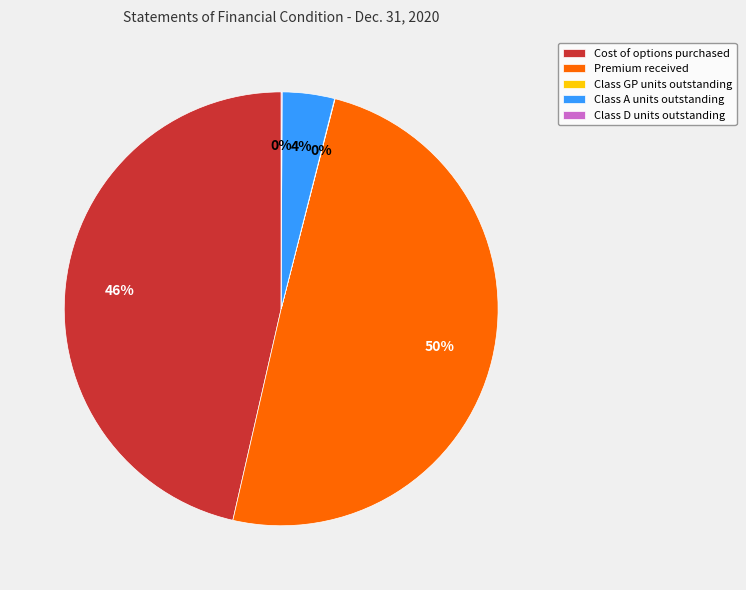

Which category has the biggest portion of the pie?

Premium received